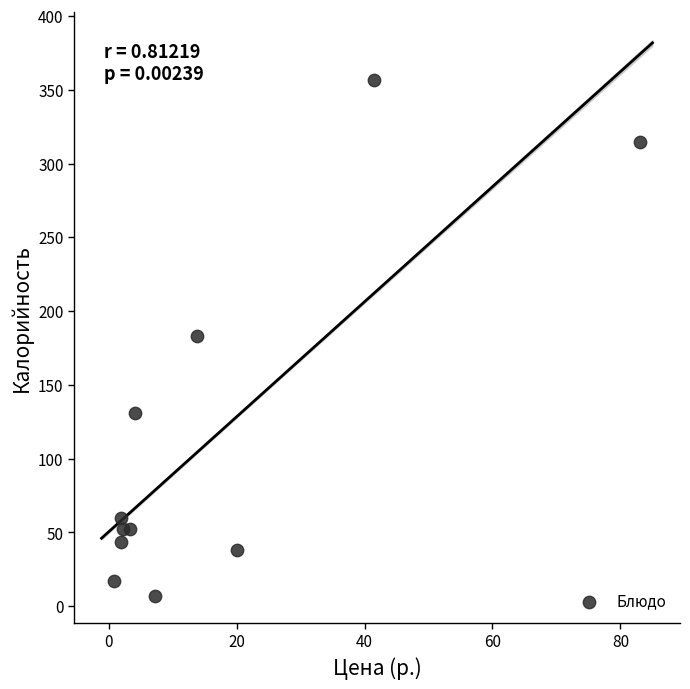

What is the average X value?

16.4